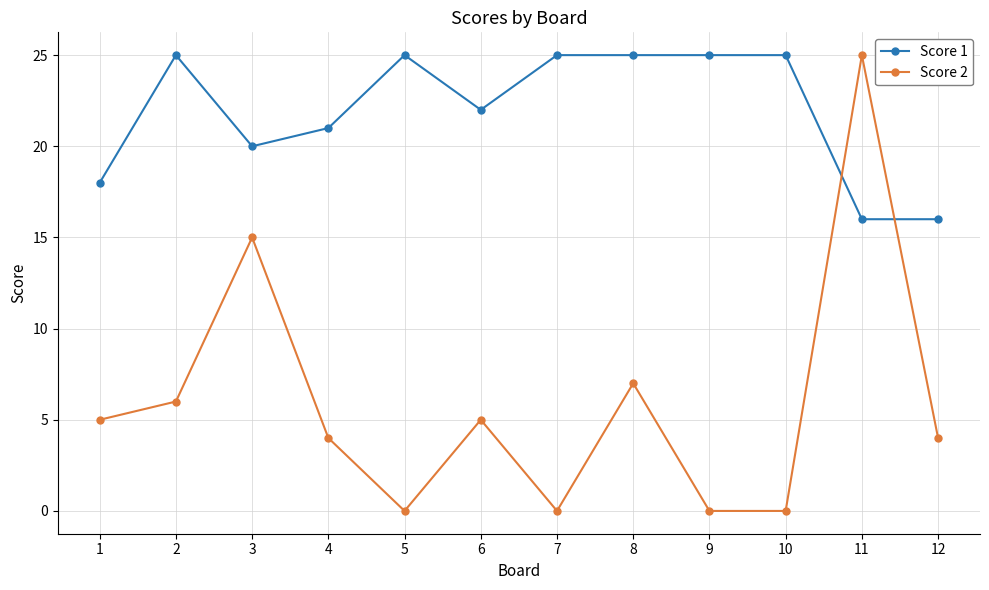

What is the minimum value for Score 1?

16